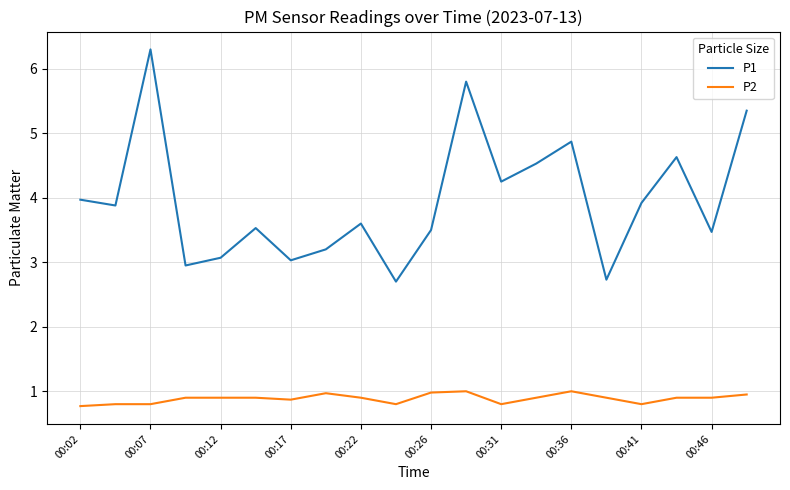

True or false: P1 and P2 intersect in this chart.

False